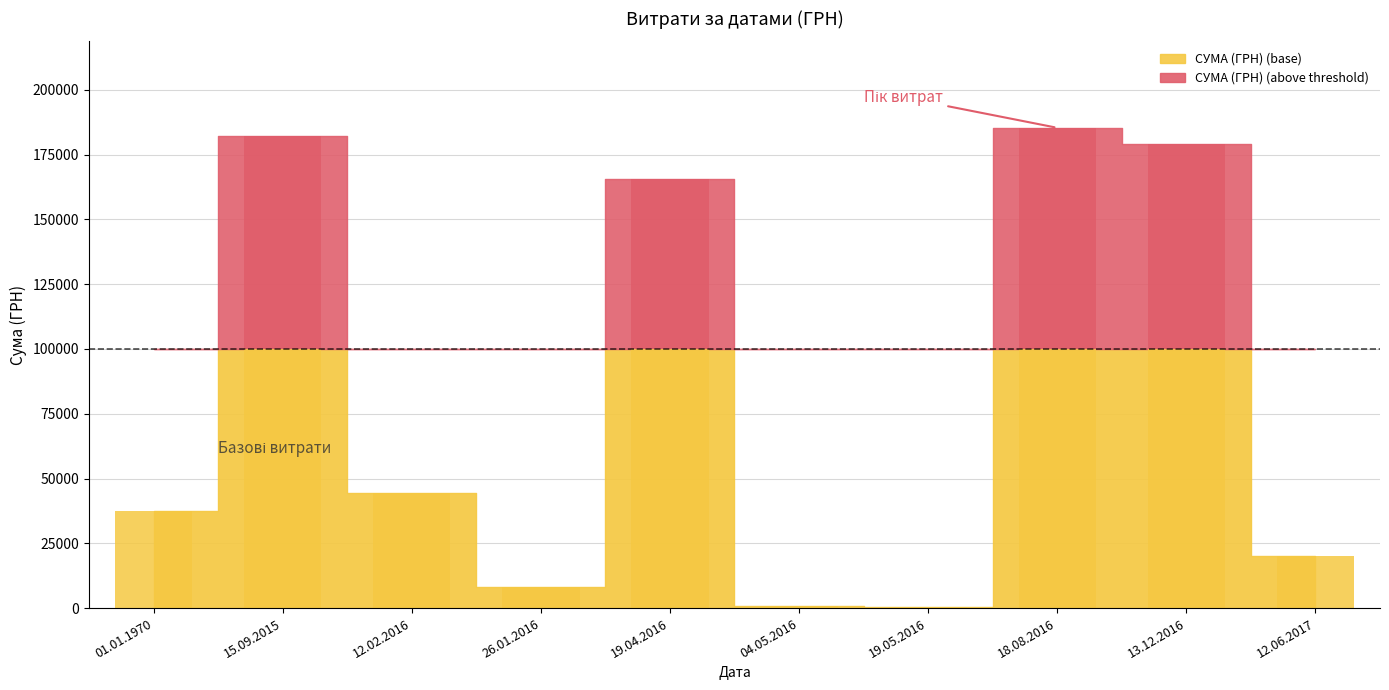

The chart shows a value of 100000.0 at 19.04.2016. True or false?

True